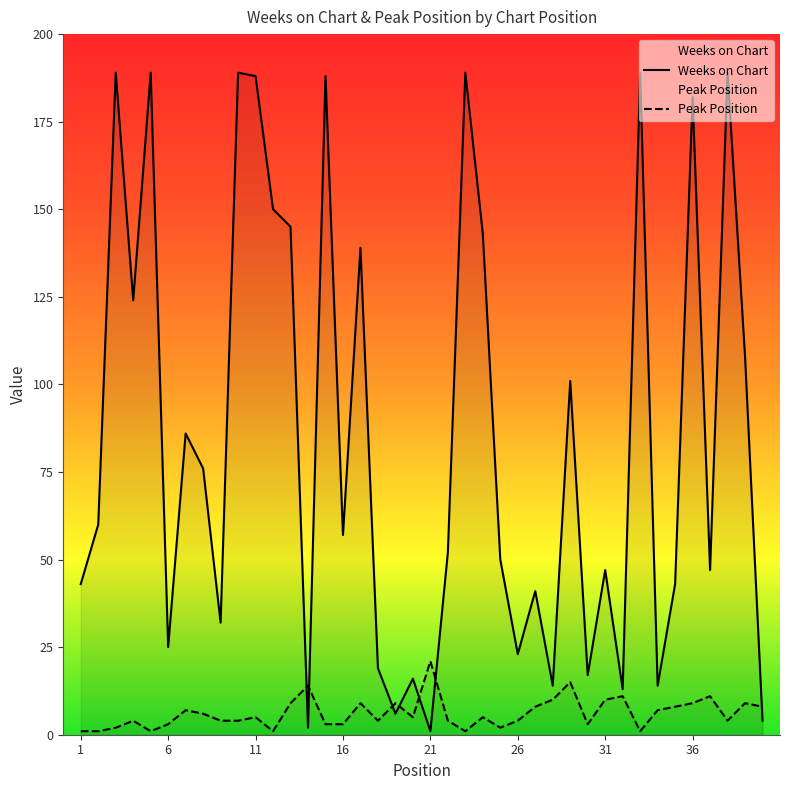

Which series has the largest range (max minus min)?

Weeks on Chart